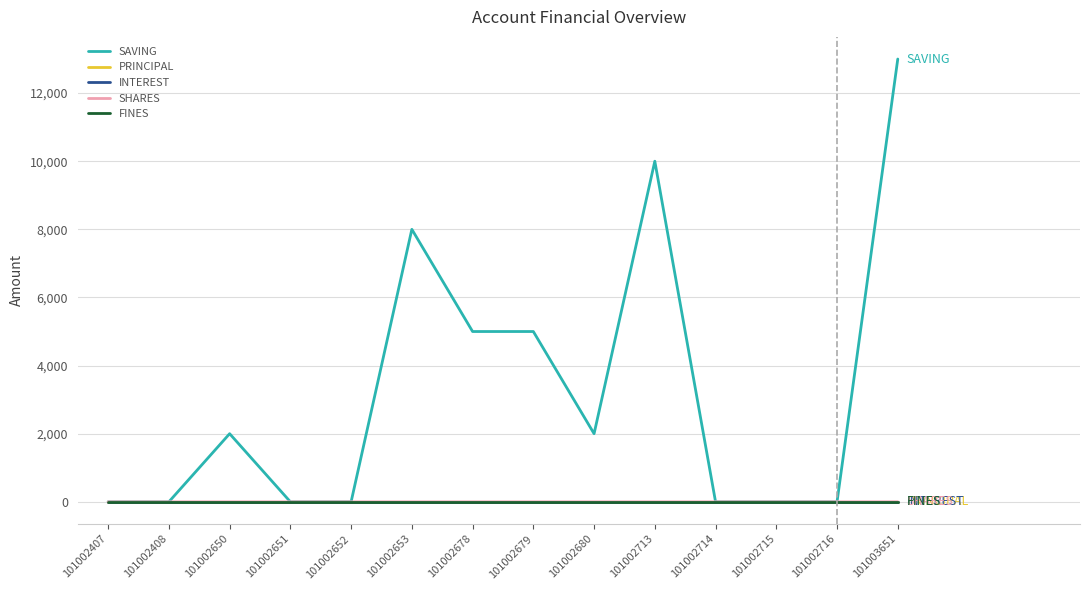

Where is SAVING nearest to the value 6500?

101002653